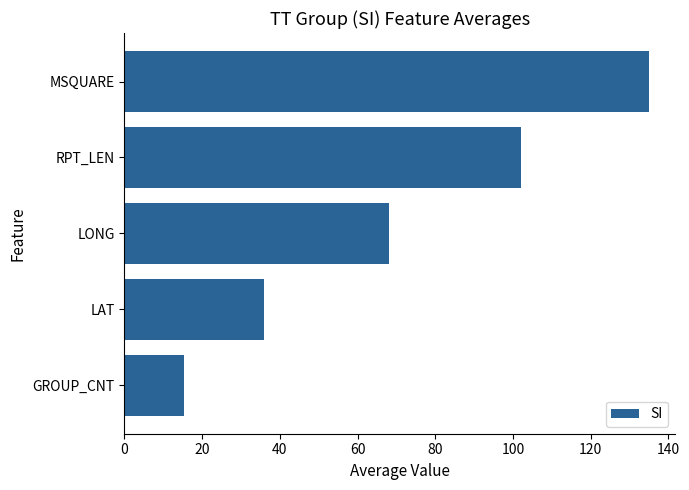

What is the difference between the second highest and second lowest values?

66.1